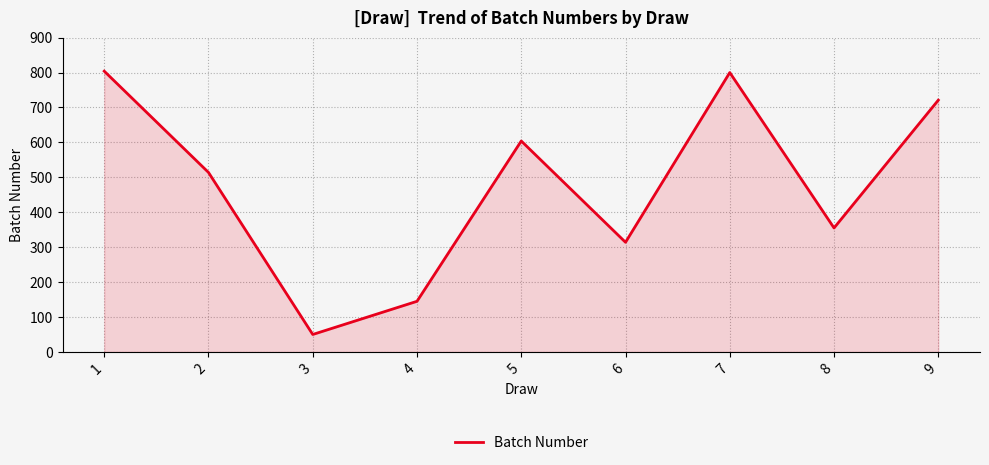

What is the difference between the maximum and minimum values?

754